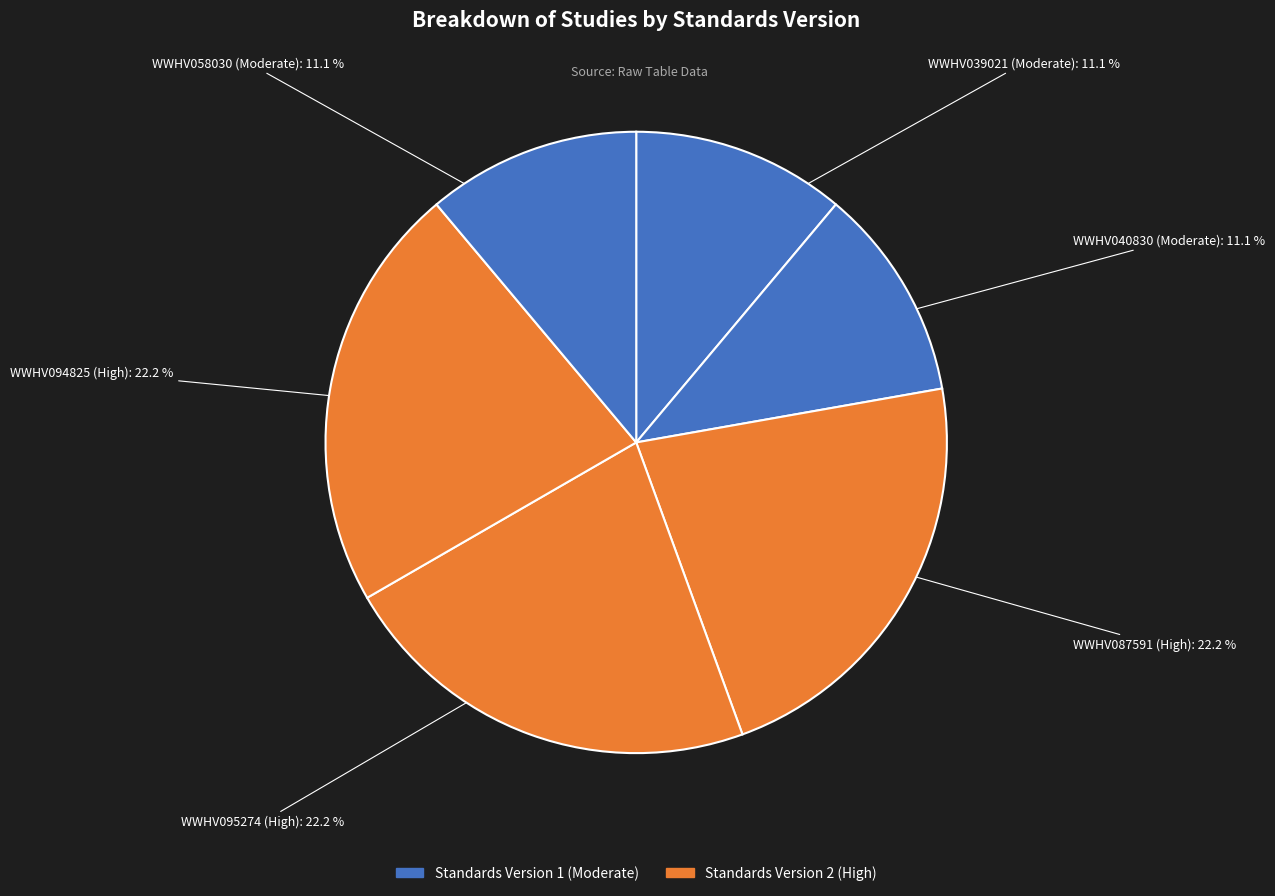

How many segments does this pie chart have?

6